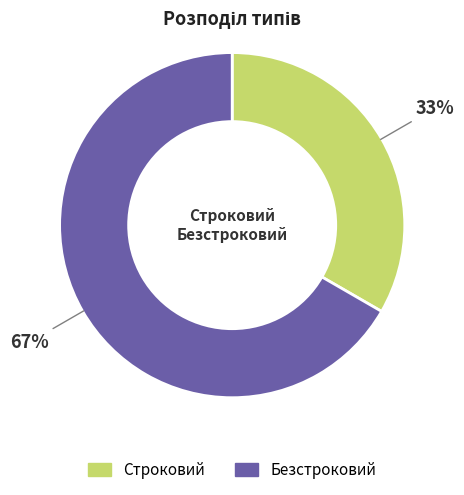

Between Строковий and Безстроковий, which is larger?

Безстроковий